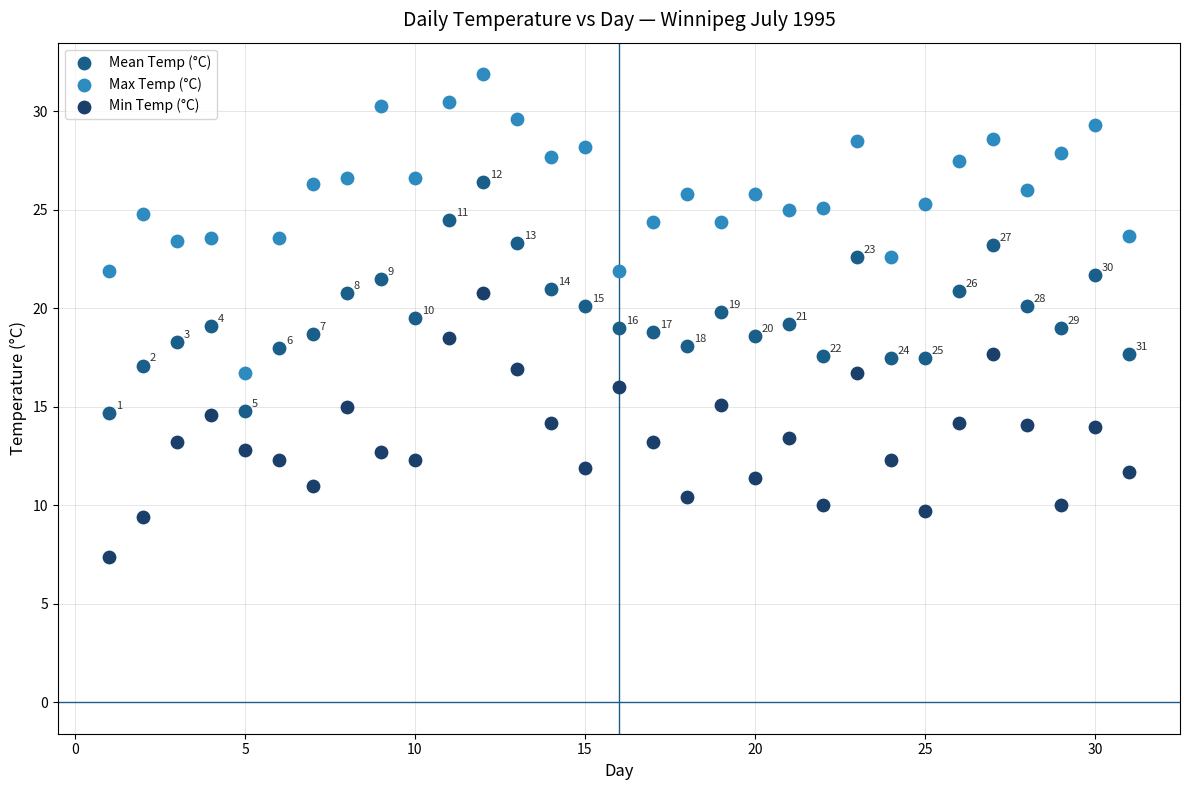

Which series contains the highest Y value?

Max Temp (°C)